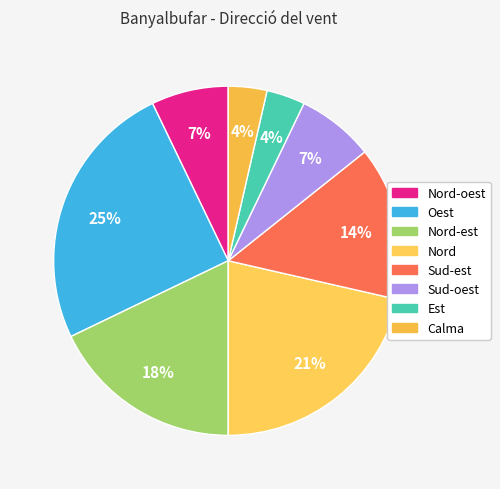

Count the number of slices in the pie.

8